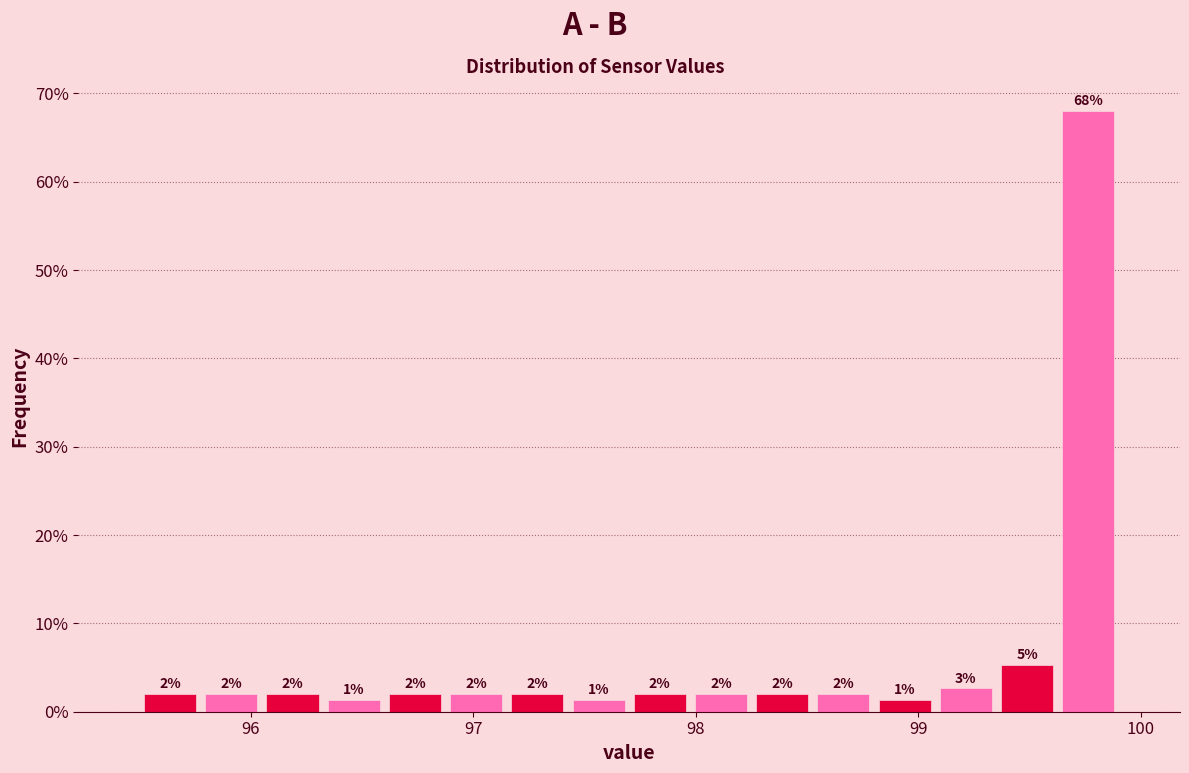

Read against the x-axis, roughly where is the centre of the tallest bar?

99.8